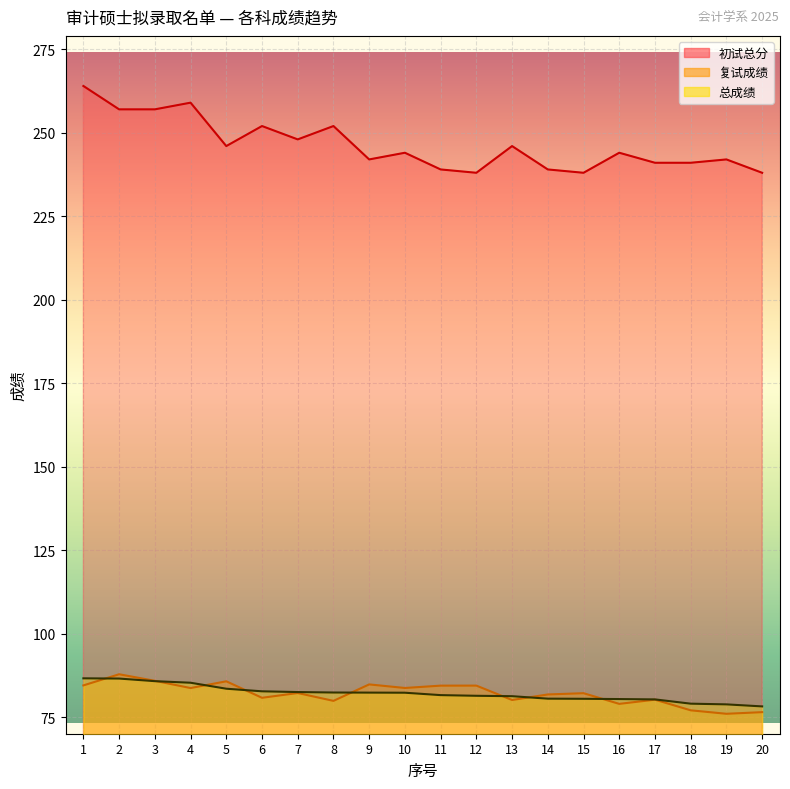

In 初试总分, how many points are higher than both neighbors (excluding endpoints)?

7